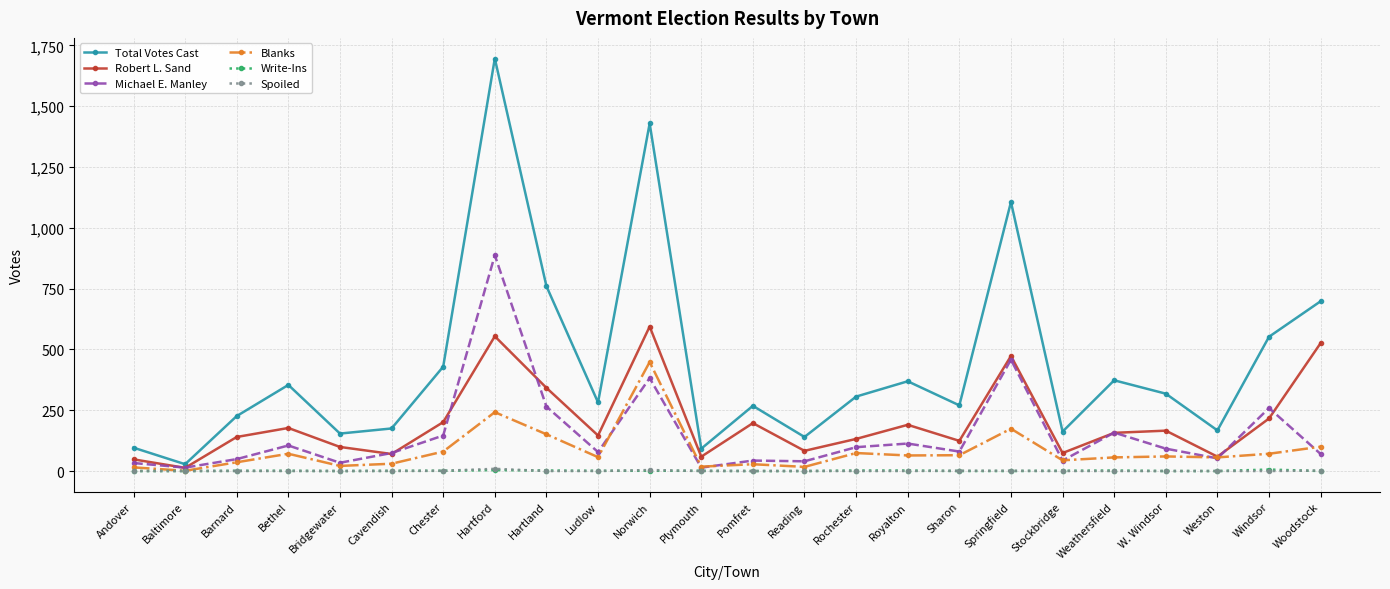

Which series has the largest total across all categories?

Total Votes Cast